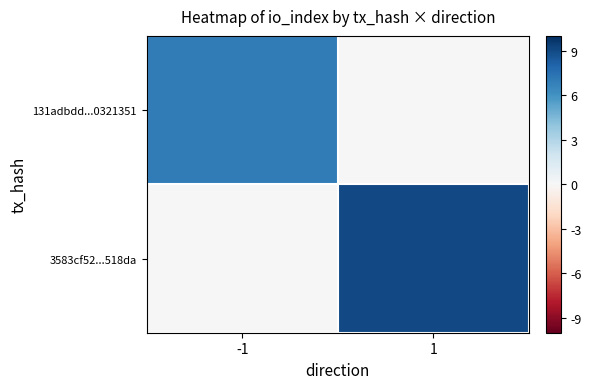

Reading right to left, what are all the values shown in this chart?

131adbdd...0321351: 1=0	-1=7
3583cf52...518da: 1=9	-1=0